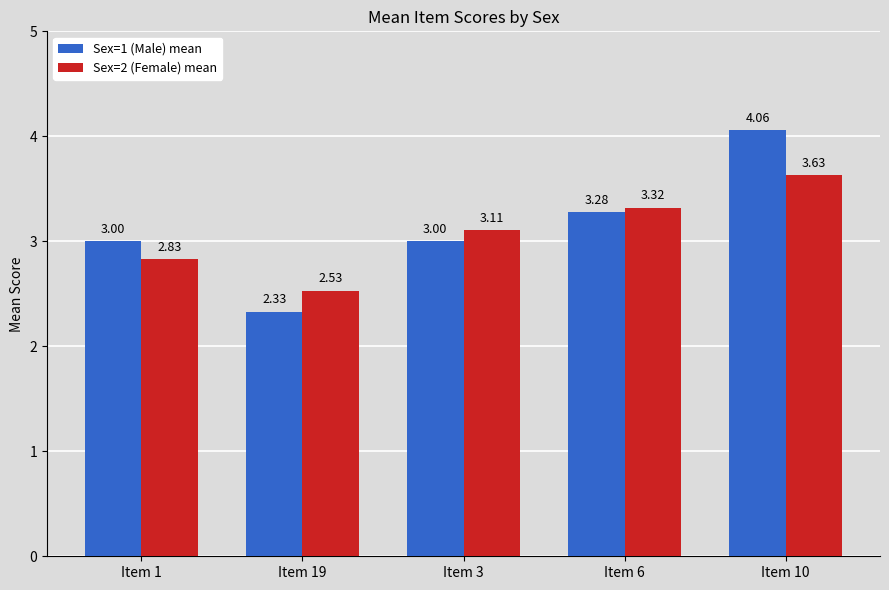

What is the difference between the second highest and minimum values in the Sex=2 (Female) mean series?

0.8